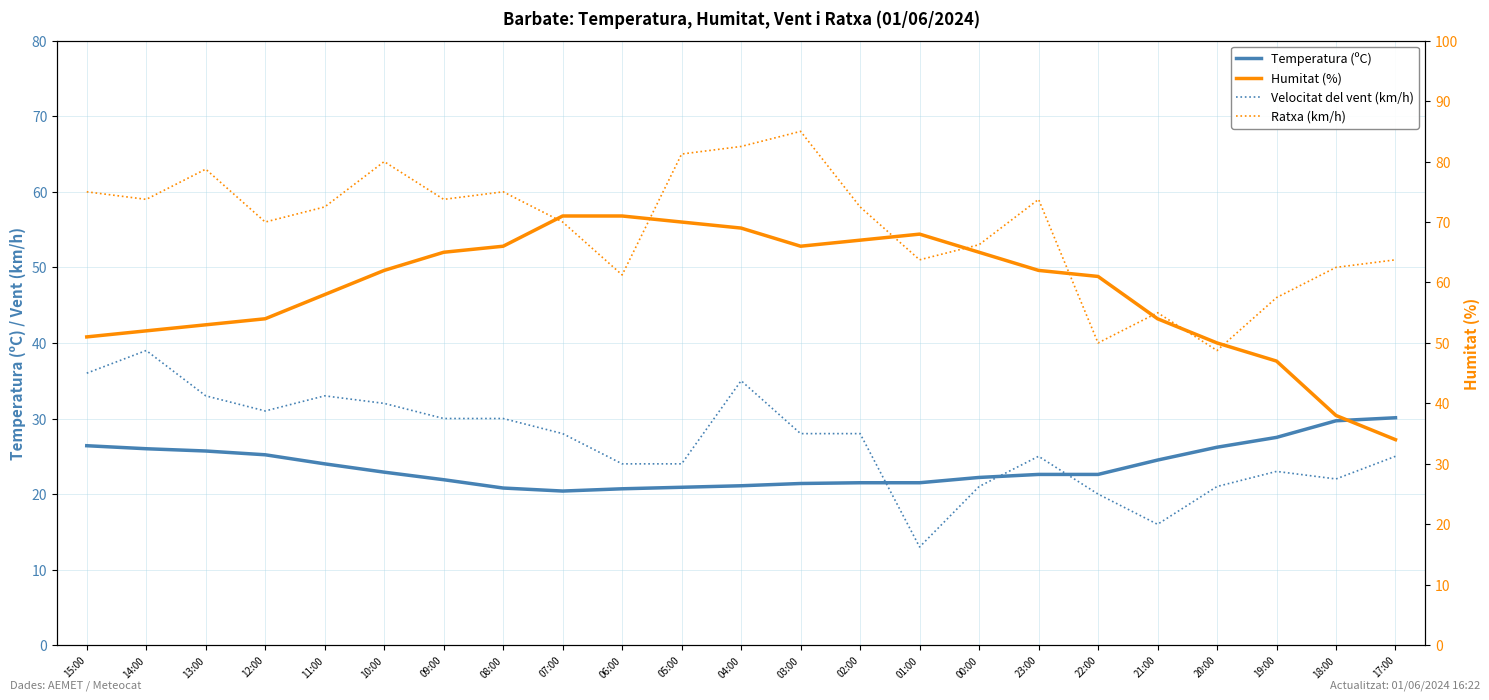

What is the sum of all Ratxa (km/h) values?

1274.0